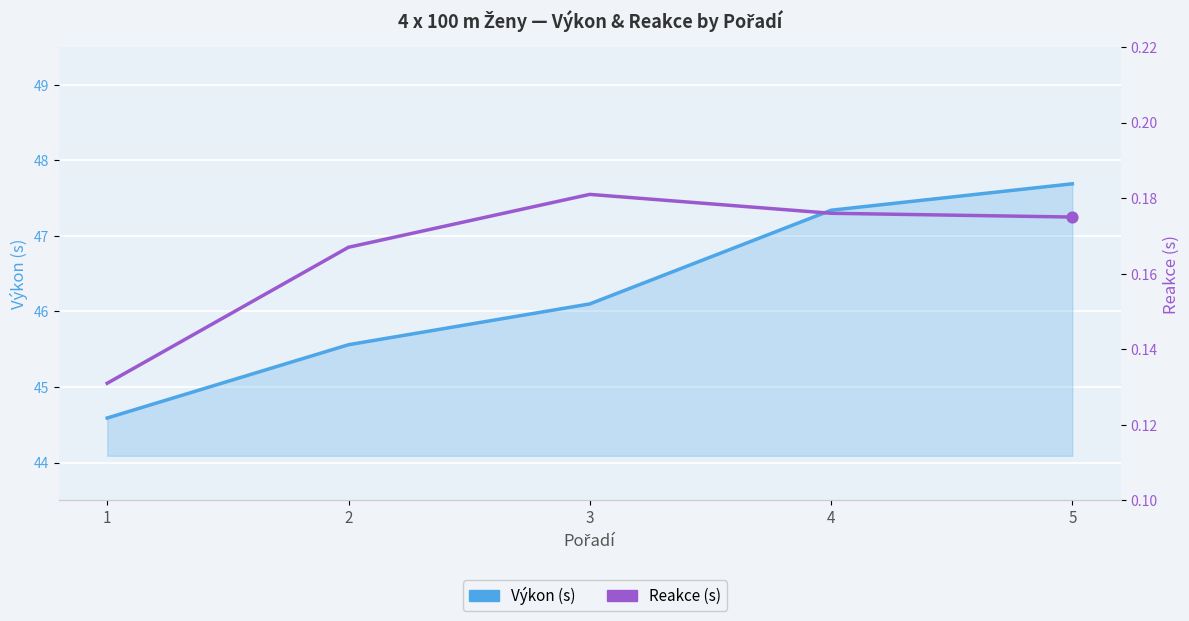

What is the total value across all series at 2?

45.7